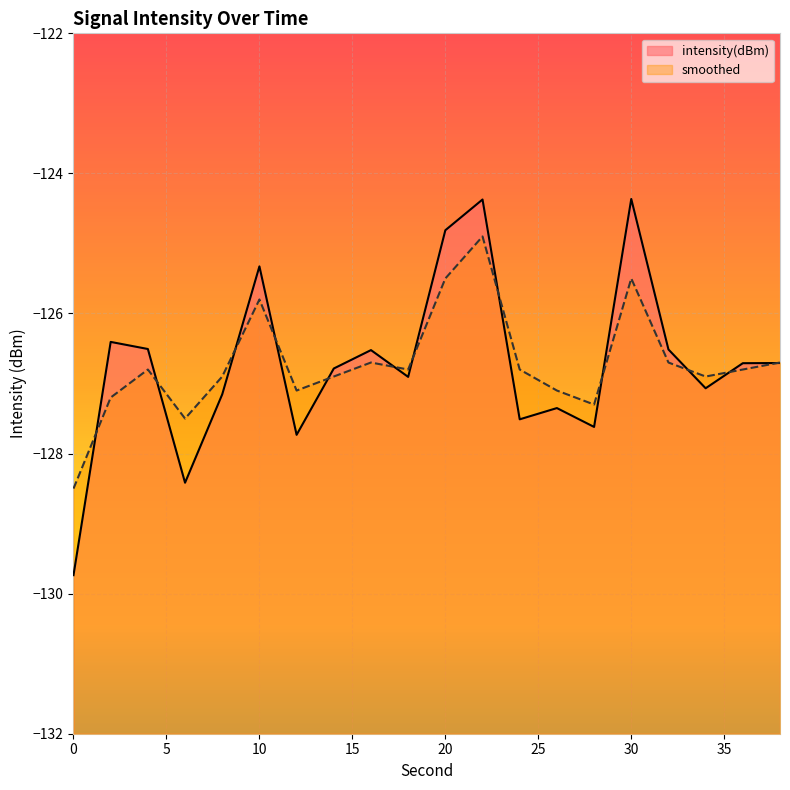

Which series has the largest total across all categories?

smoothed